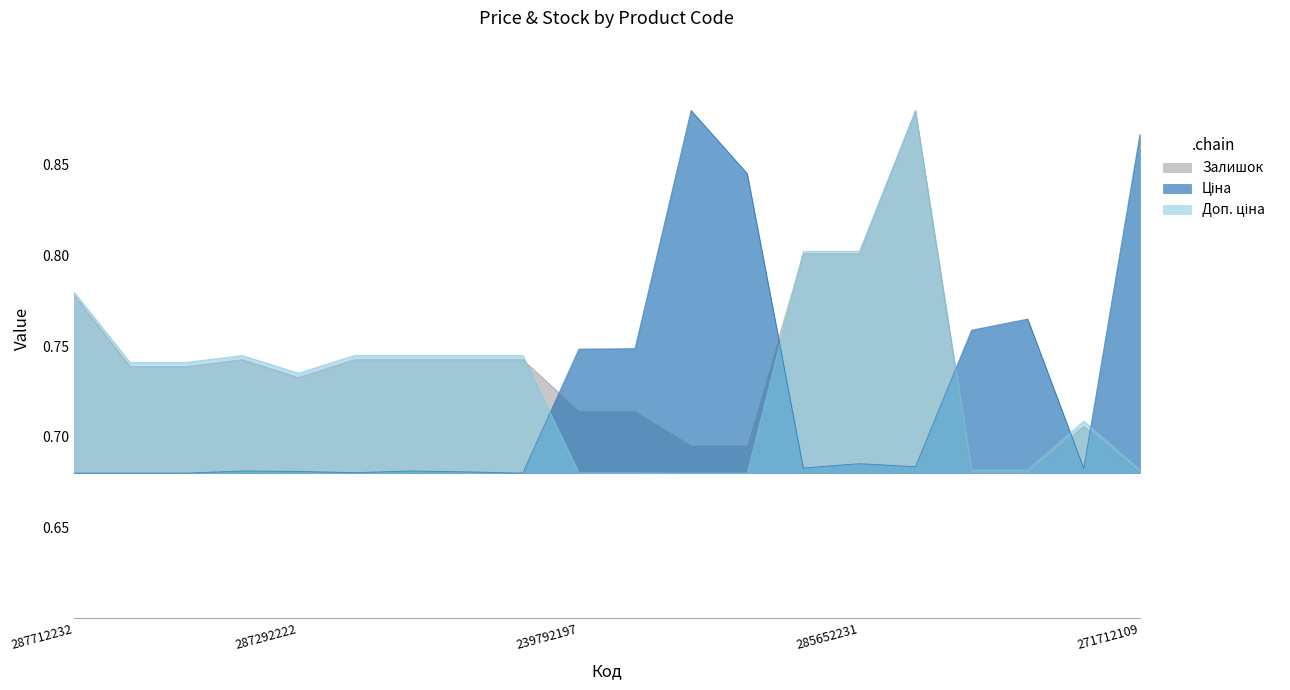

What is the value of the Доп. ціна point at the 20th from the left?

0.7